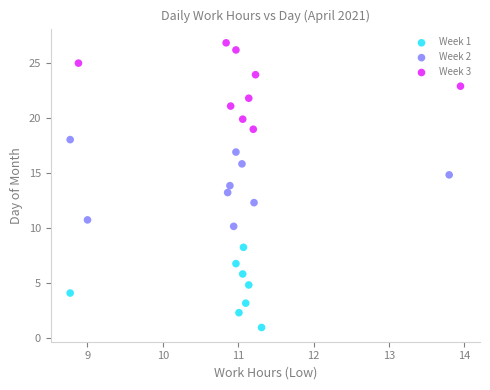

Which series has the widest spread of Y values?

Week 2